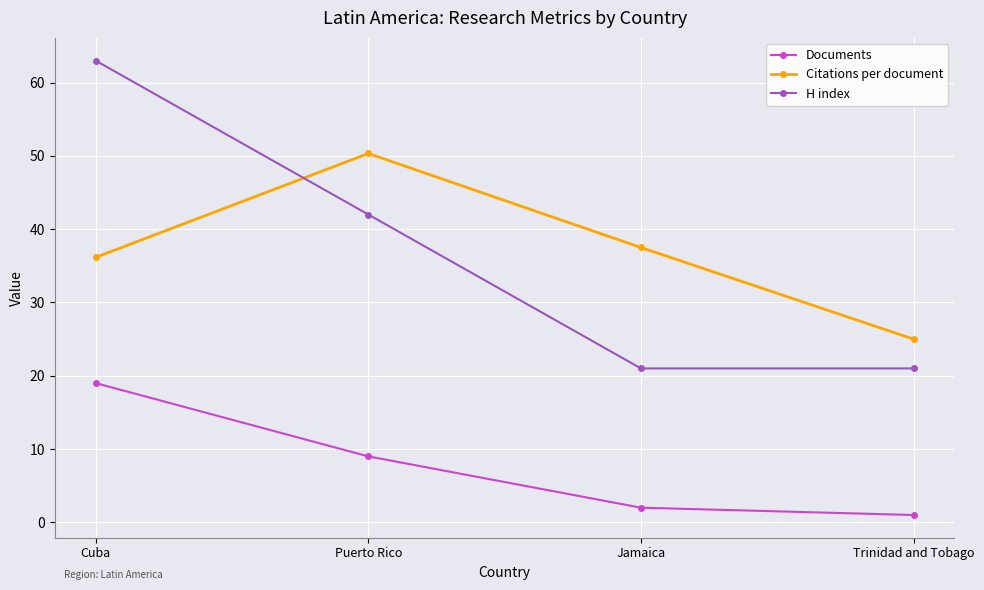

Rank the categories by Citations per document value from highest to lowest.

Puerto Rico, Jamaica, Cuba, Trinidad and Tobago